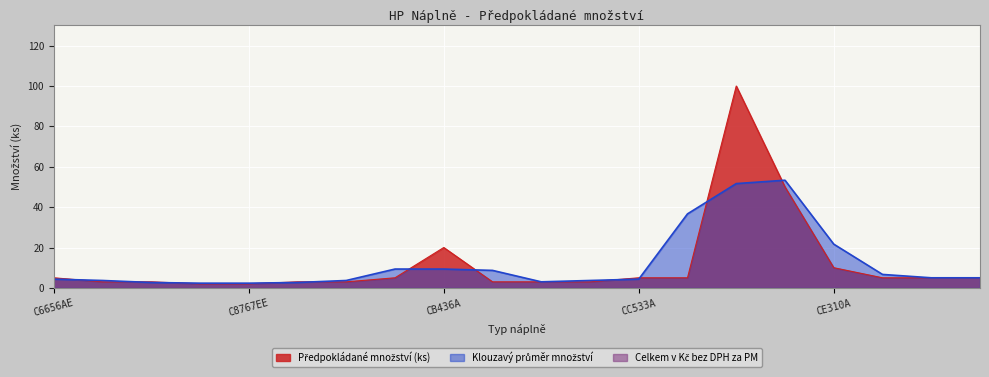

Reading left to right, transcribe all the data shown in this chart.

C6656AE=5	C6657AE=3	C8765EE=3	C8766EE=2	C8767EE=2	C9351AE=3	C9352AE=3	CB435A=5	CB436A=20	CC530A=3	CC531A=3	CC532A=3	CC533A=5	CE255X=5	CE278A=100	CE285A=50	CE310A=10	CE311A=5	CE312A=5	CE313A=5